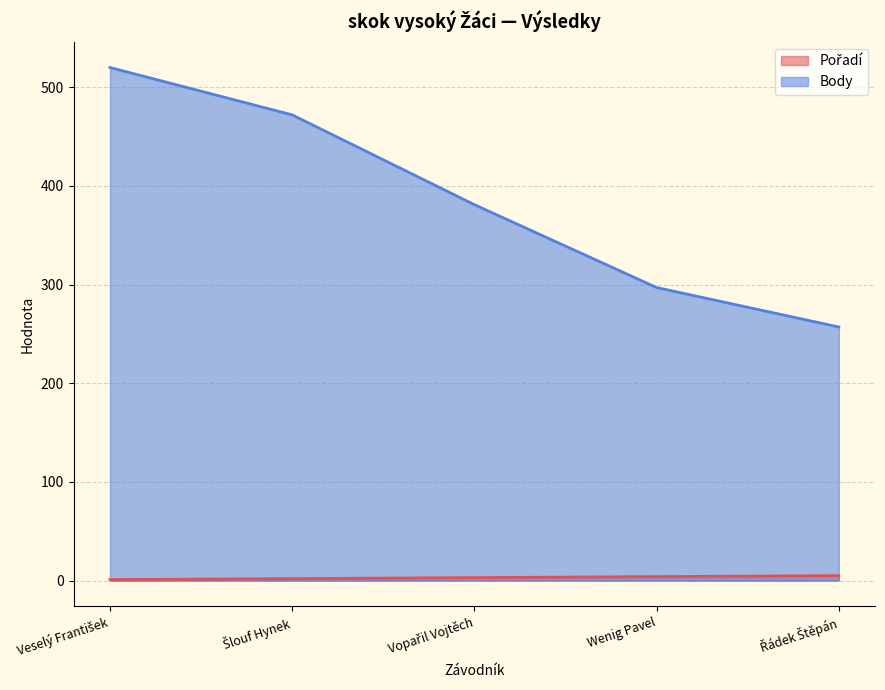

Which has a higher value, Vopařil Vojtěch or Šlouf Hynek?

Vopařil Vojtěch